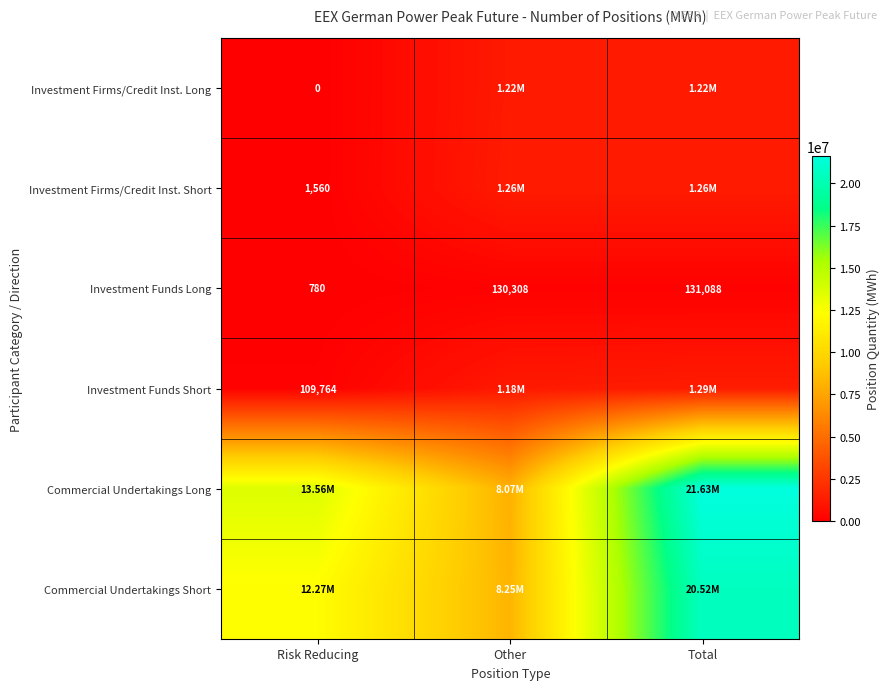

What is the sum of all Investment Funds Long values?

262176